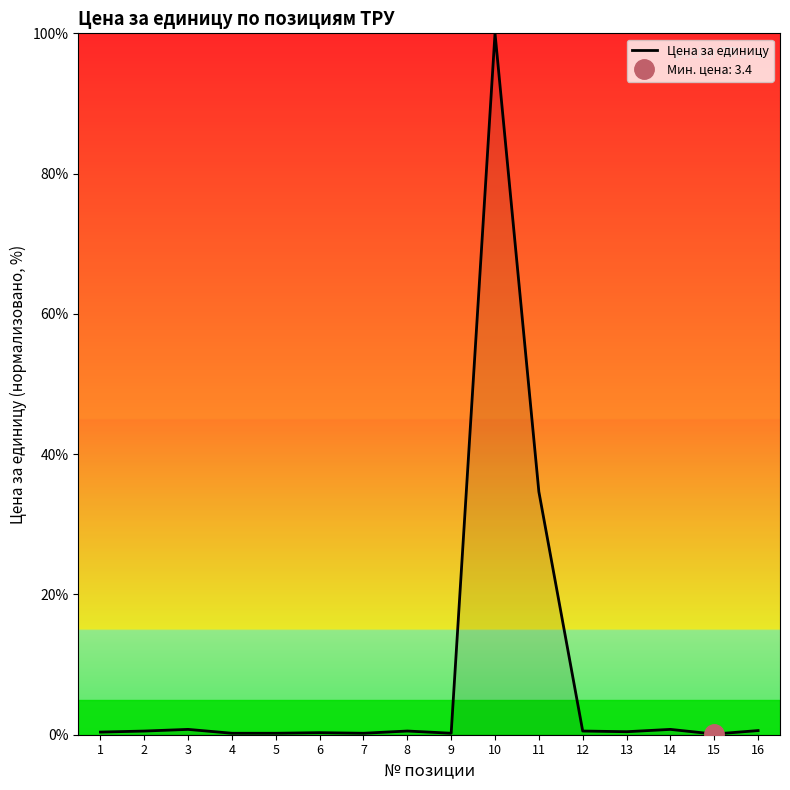

At which category does the chart reach its minimum across all series?

15